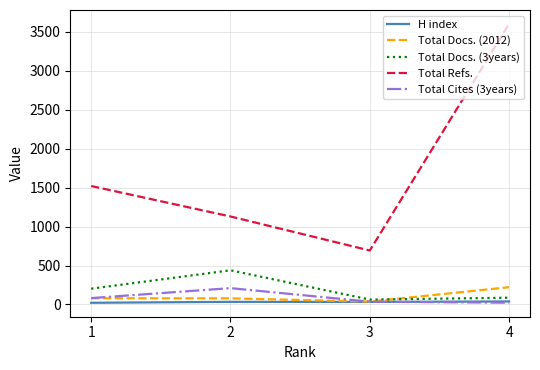

What is the total value across all series at 1?

1908